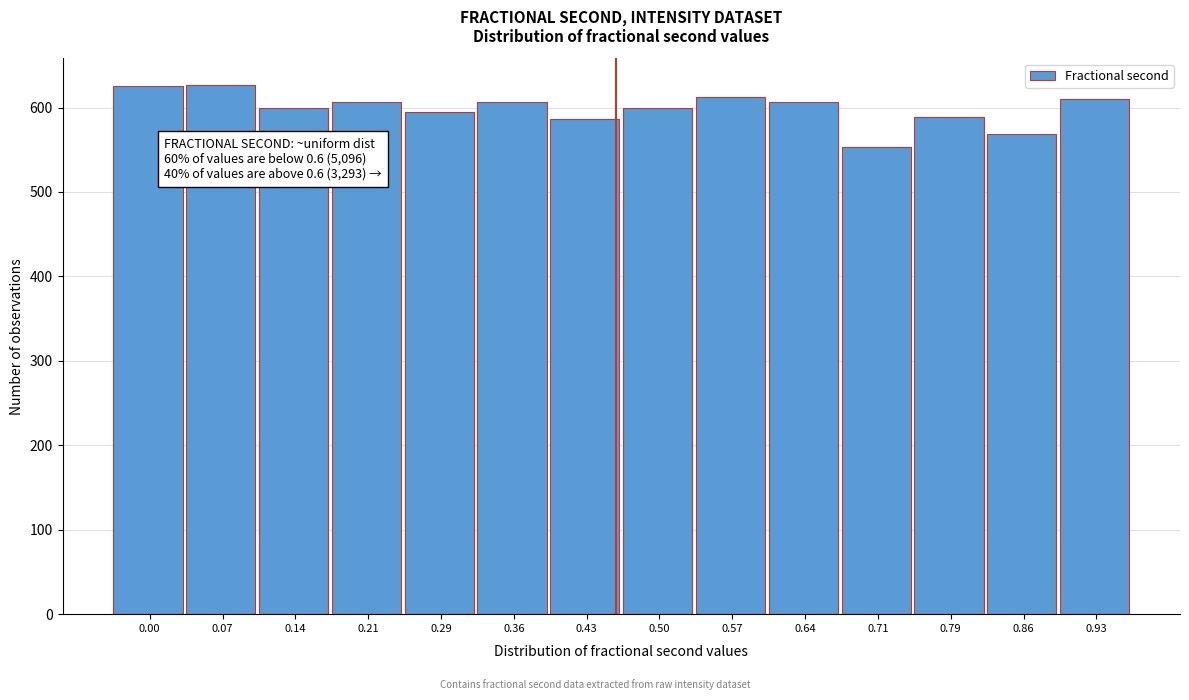

What is the smallest value displayed?

553